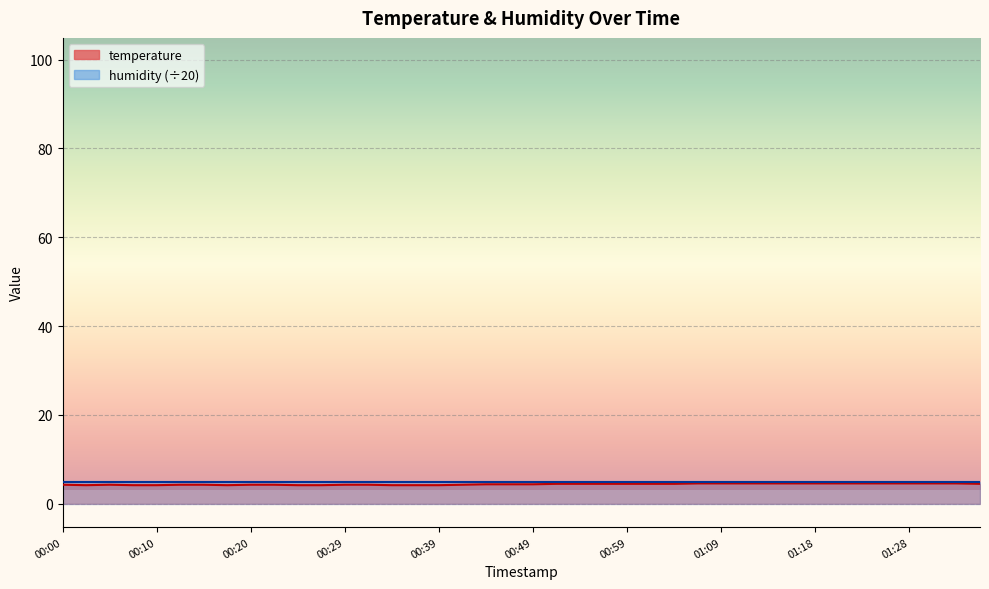

List the labels in order of value, largest first.

01:06, 01:09, 01:11, 01:14, 01:16, 01:18, 01:21, 01:23, 01:26, 01:28, 01:31, 01:33, 00:52, 00:54, 00:56, 00:59, 01:01, 01:04, 01:36, 00:44, 00:47, 00:49, 00:00, 00:05, 00:12, 00:15, 00:20, 00:22, 00:29, 00:32, 00:42, 00:02, 00:07, 00:10, 00:17, 00:24, 00:27, 00:34, 00:37, 00:39